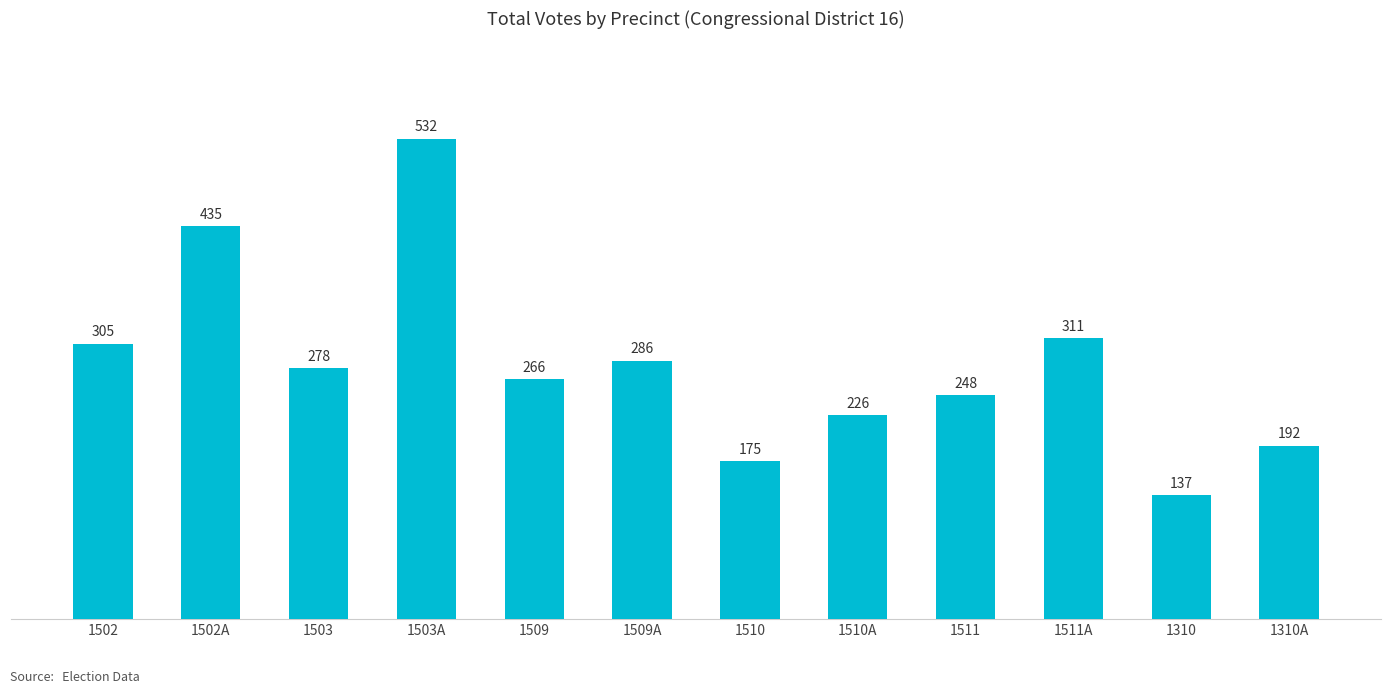

Reading left to right, list all the values displayed in this chart.

1502=305	1502A=435	1503=278	1503A=532	1509=266	1509A=286	1510=175	1510A=226	1511=248	1511A=311	1310=137	1310A=192